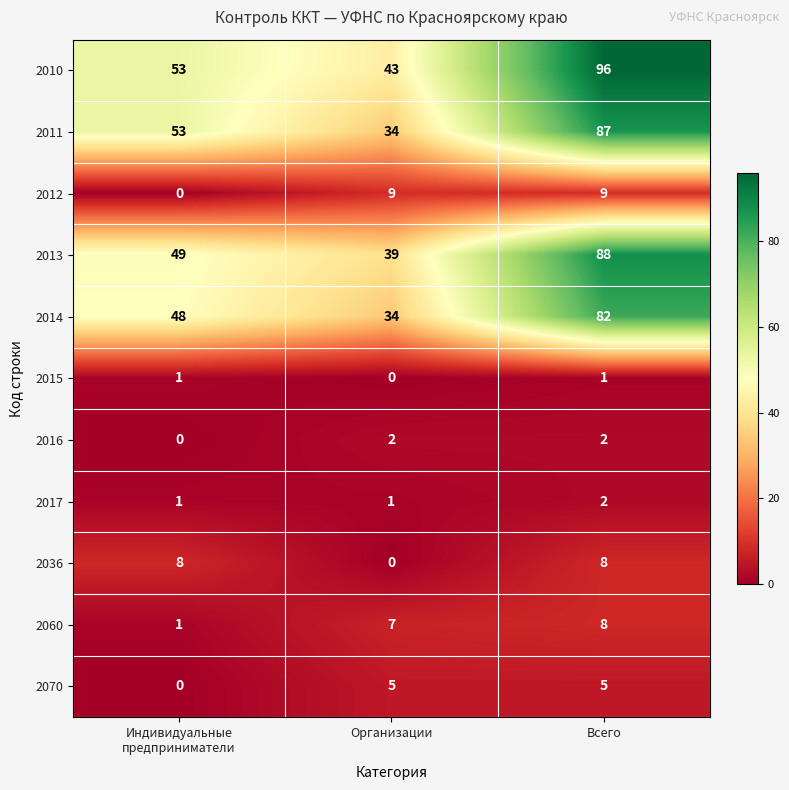

What is the spread (max minus min) of values at Всего?

95